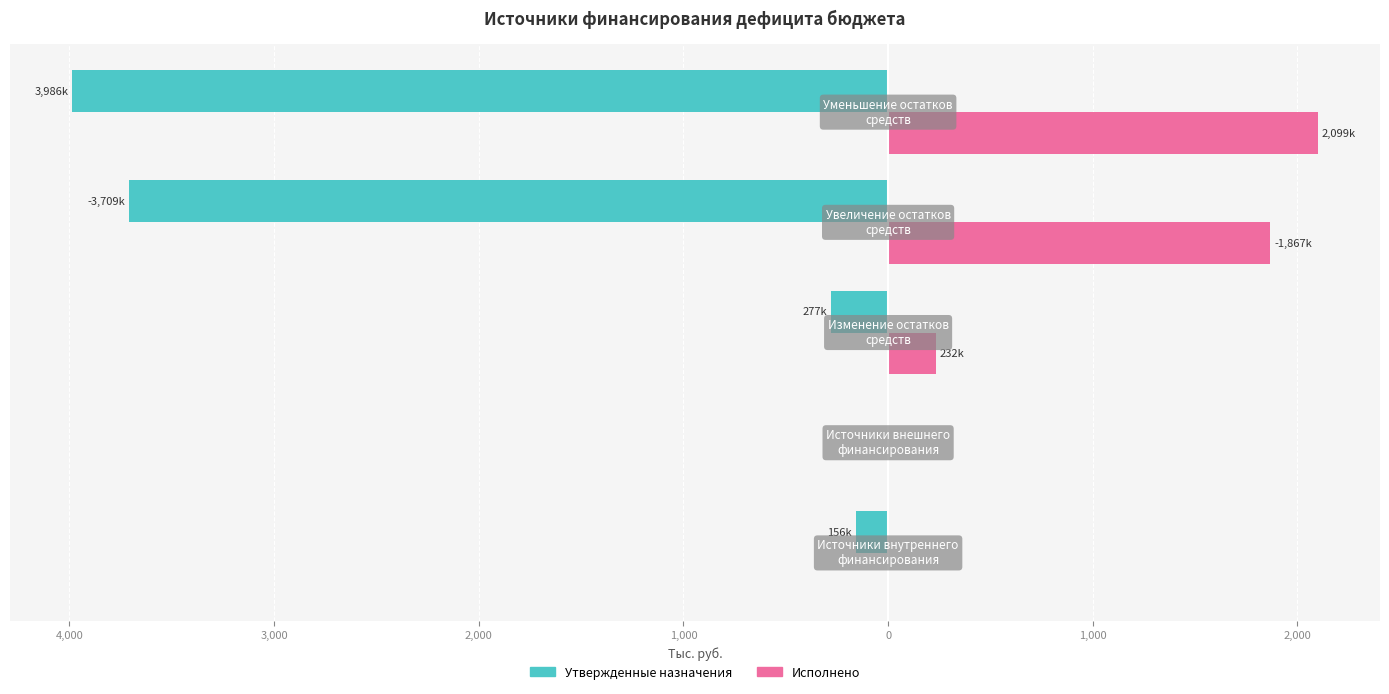

What are all the series names shown in the legend?

Утвержденные назначения, Исполнено